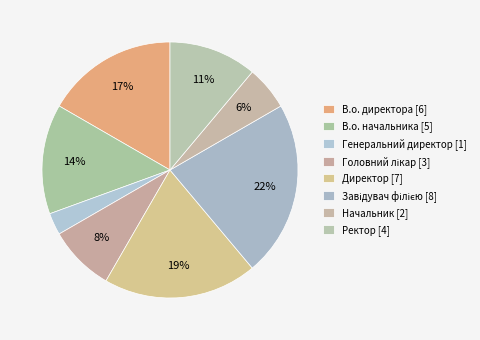

How many segments does this pie chart have?

8